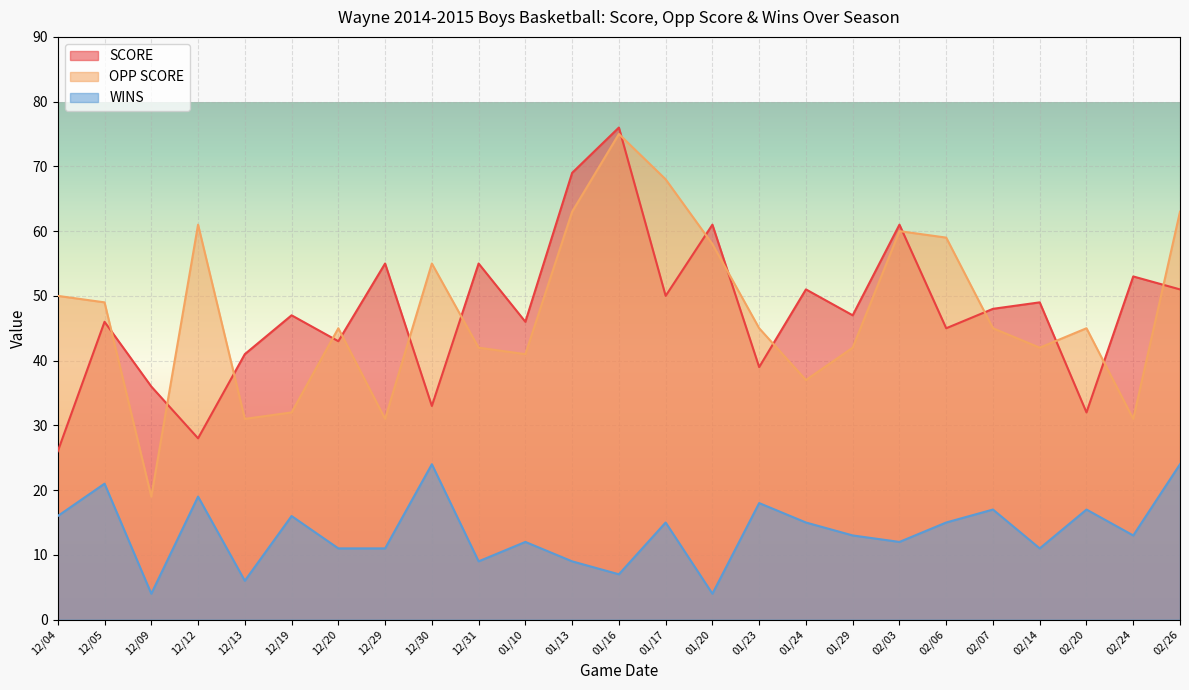

List the labels in order of OPP SCORE value, smallest first.

12/09, 12/13, 12/29, 02/24, 12/19, 01/24, 01/10, 12/31, 01/29, 02/14, 12/20, 01/23, 02/07, 02/20, 12/05, 12/04, 12/30, 01/20, 02/06, 02/03, 12/12, 01/13, 02/26, 01/17, 01/16